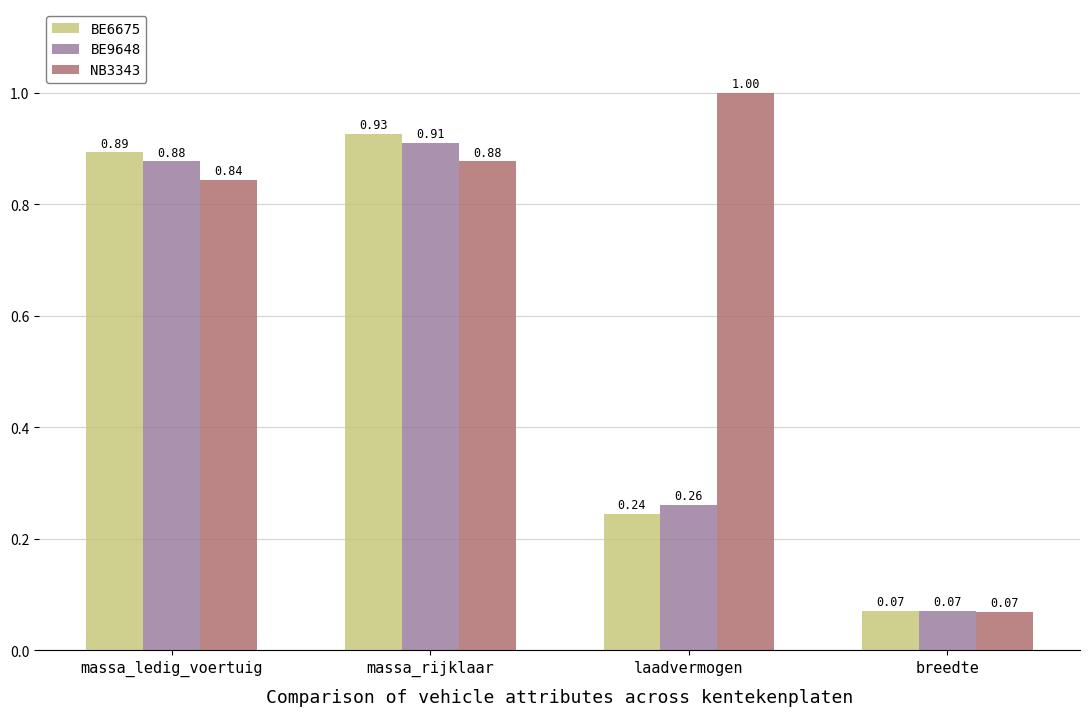

Which series has the largest range (max minus min)?

NB3343